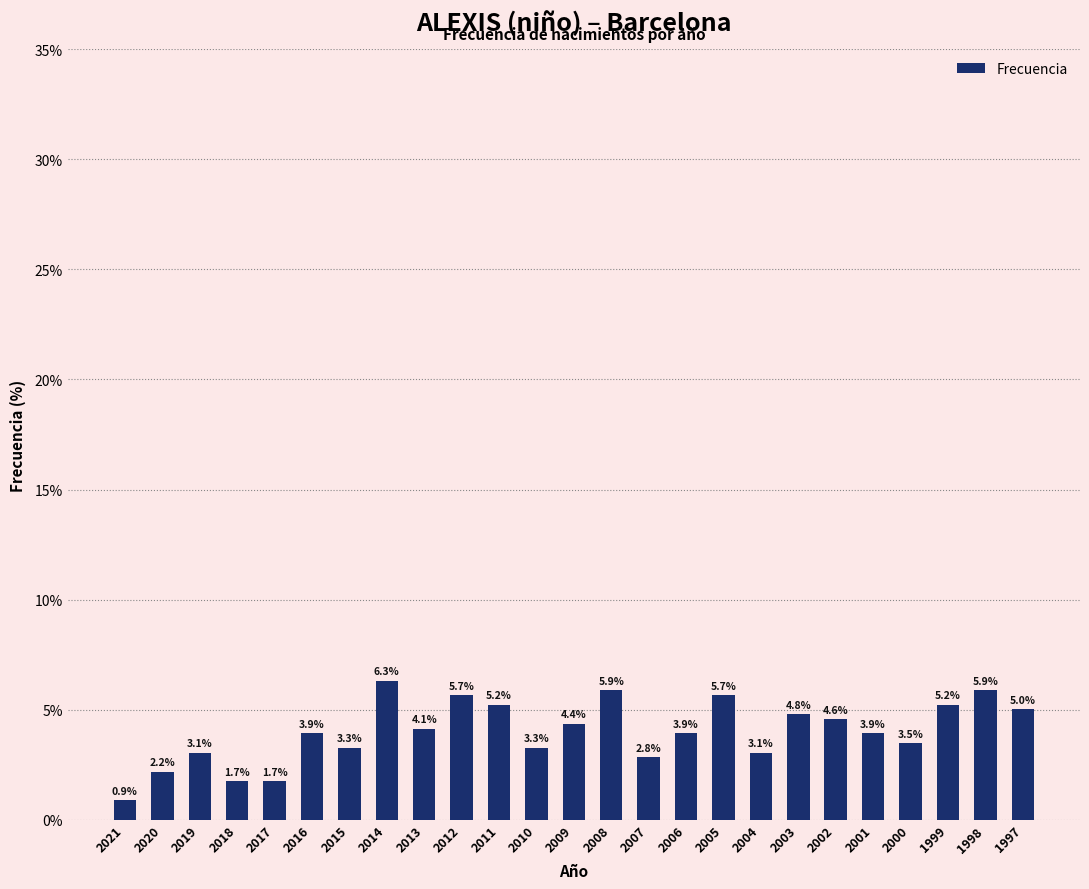

Reading left to right, extract all data points from this chart.

0.9	2.2	3.1	1.7	1.7	3.9	3.3	6.3	4.1	5.7	5.2	3.3	4.4	5.9	2.8	3.9	5.7	3.1	4.8	4.6	3.9	3.5	5.2	5.9	5.0